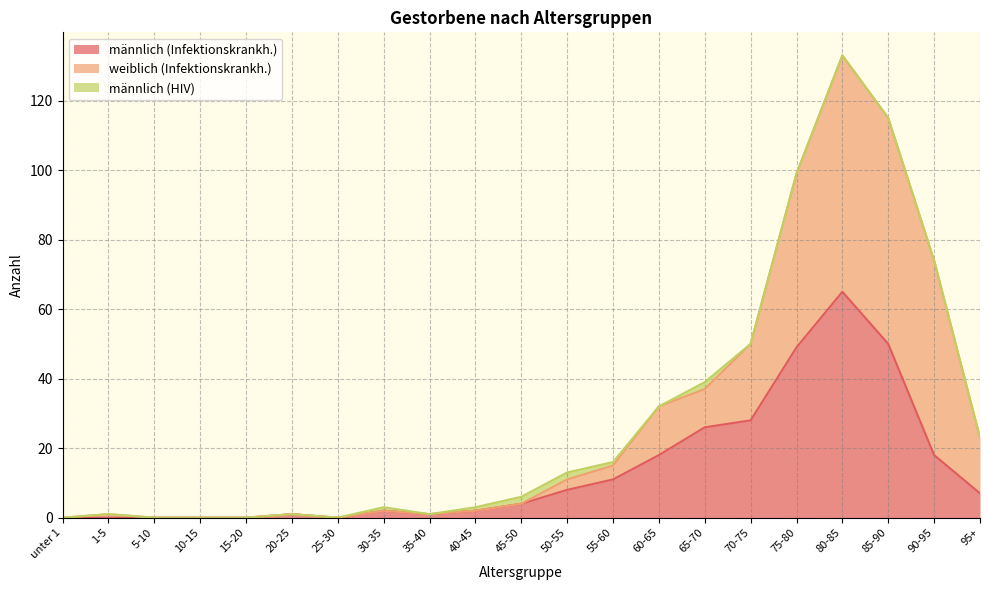

Reading left to right, extract all data points from this chart.

männlich (Infektionskrankh.): 0	0	0	0	0	1	0	2	1	2	4	8	11	18	26	28	49	65	50	18	7
weiblich (Infektionskrankh.): 0	1	0	0	0	0	0	0	0	0	0	3	4	14	11	22	50	68	65	56	16
männlich (HIV): 0	0	0	0	0	0	0	1	0	1	2	2	1	0	2	0	0	0	0	0	0